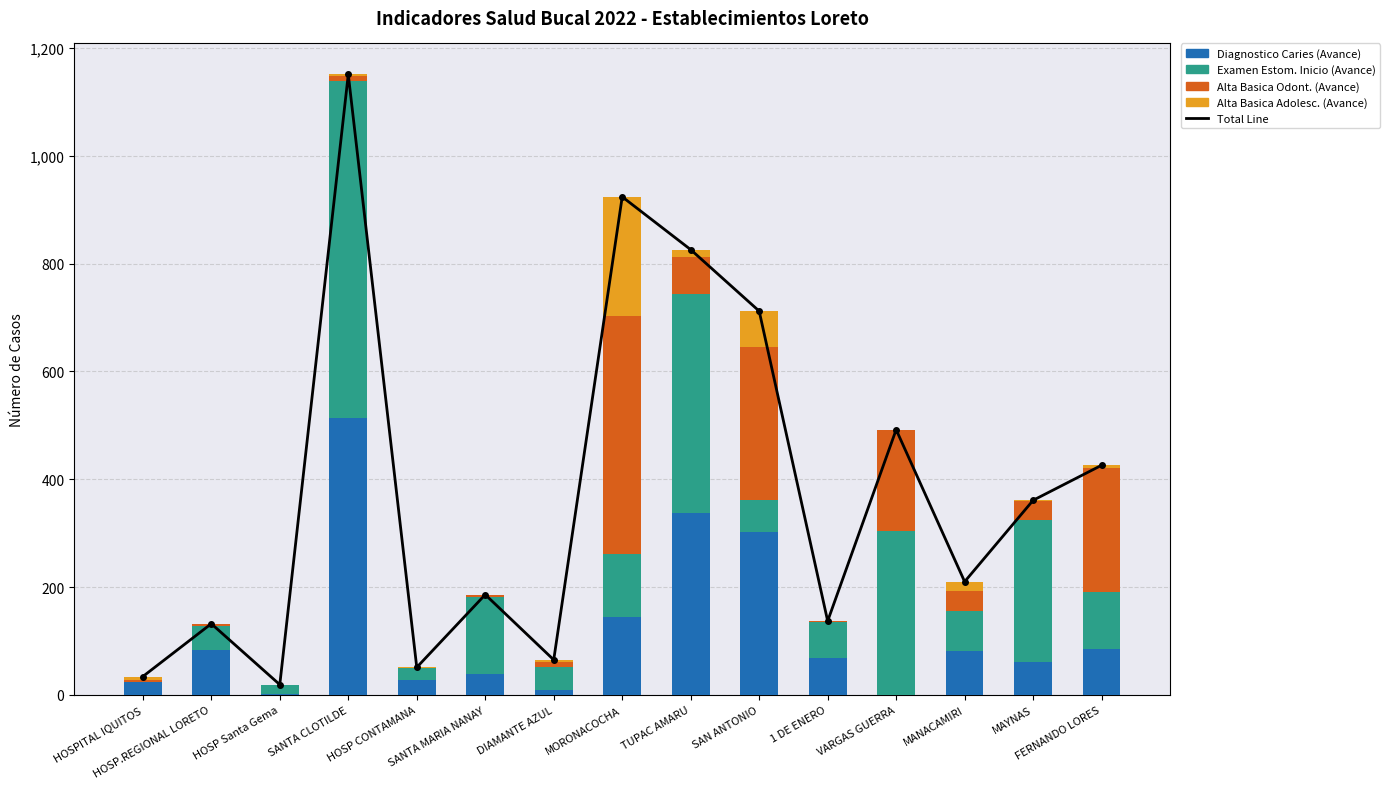

Is it true that Alta Basica Adolesc. (Avance) equals 0 at 1 DE ENERO?

True